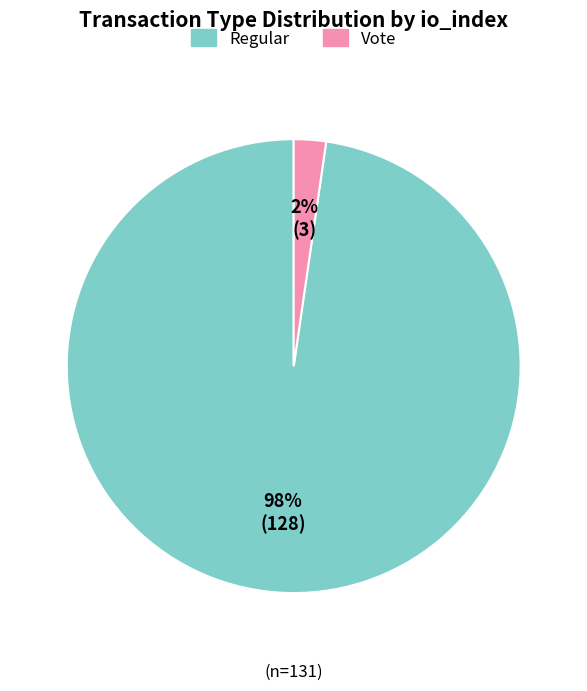

Which slice is the smallest?

Vote